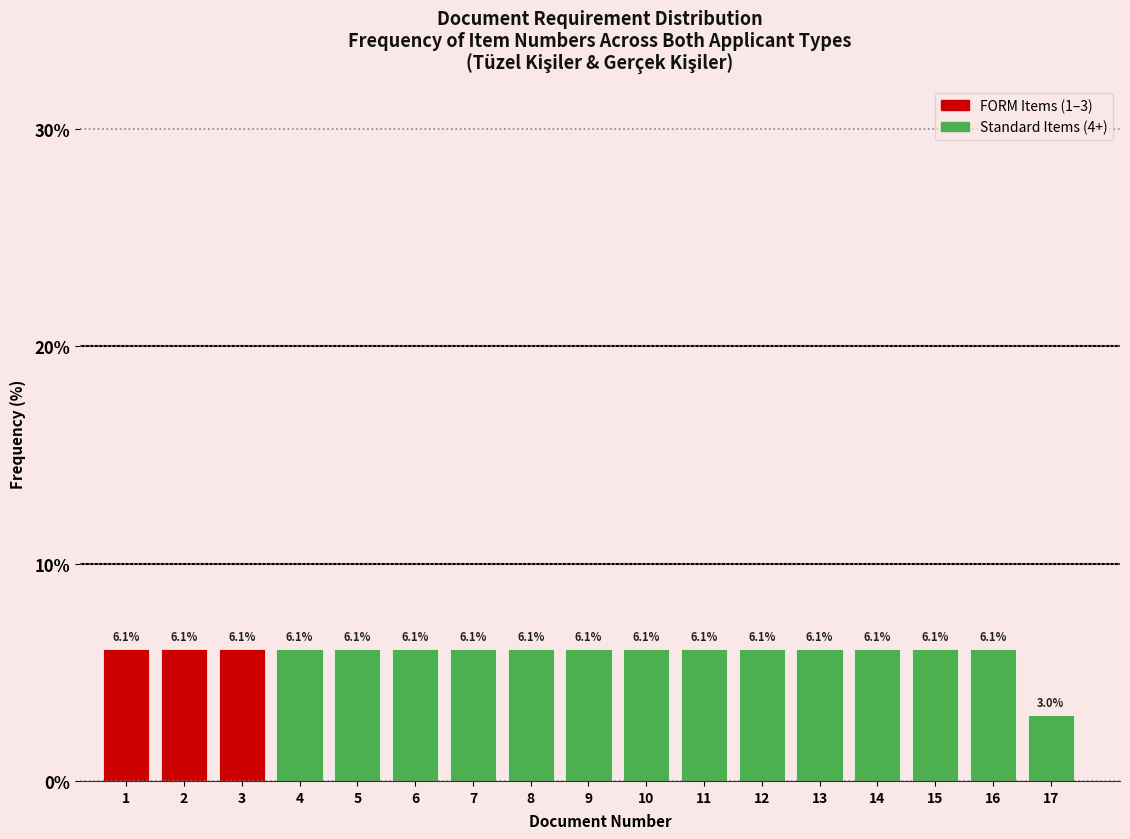

Reading left to right, what are all the values shown in this chart?

1=6.1	2=6.1	3=6.1	4=6.1	5=6.1	6=6.1	7=6.1	8=6.1	9=6.1	10=6.1	11=6.1	12=6.1	13=6.1	14=6.1	15=6.1	16=6.1	17=3.0